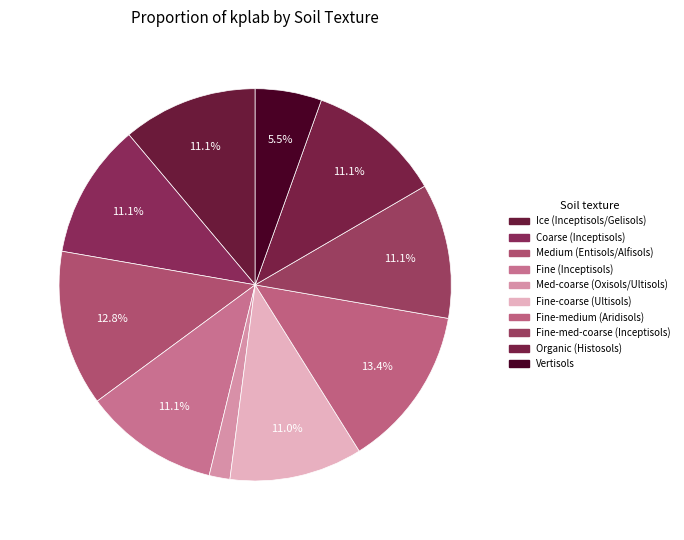

How many segments does this pie chart have?

10